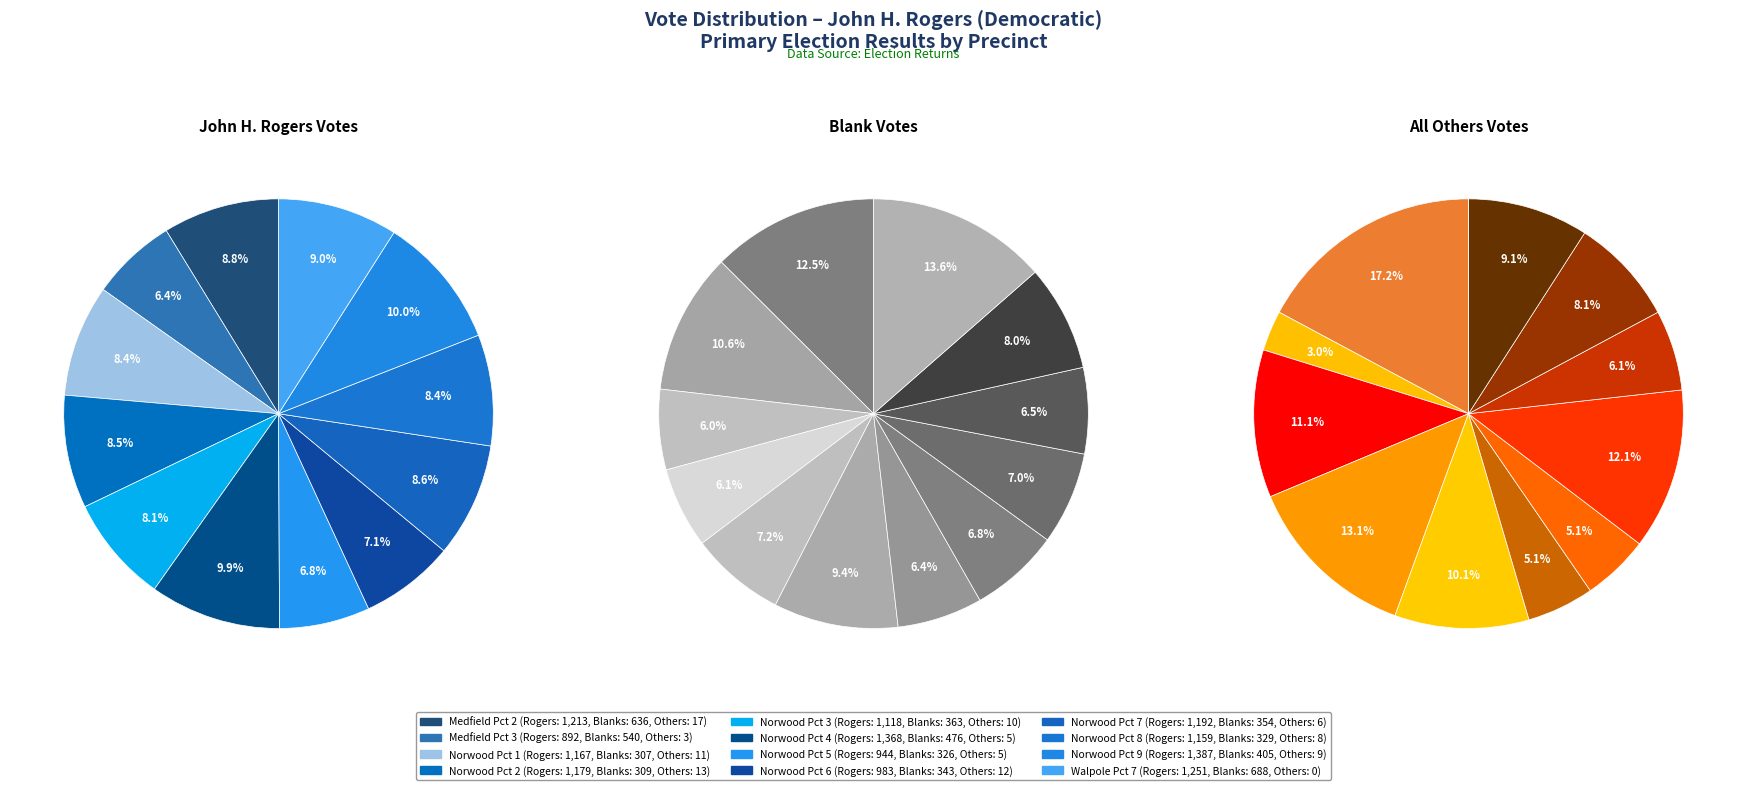

Rank the series at Medfield Pct 2 from highest to lowest value.

John H. Rogers, Blanks, All Others